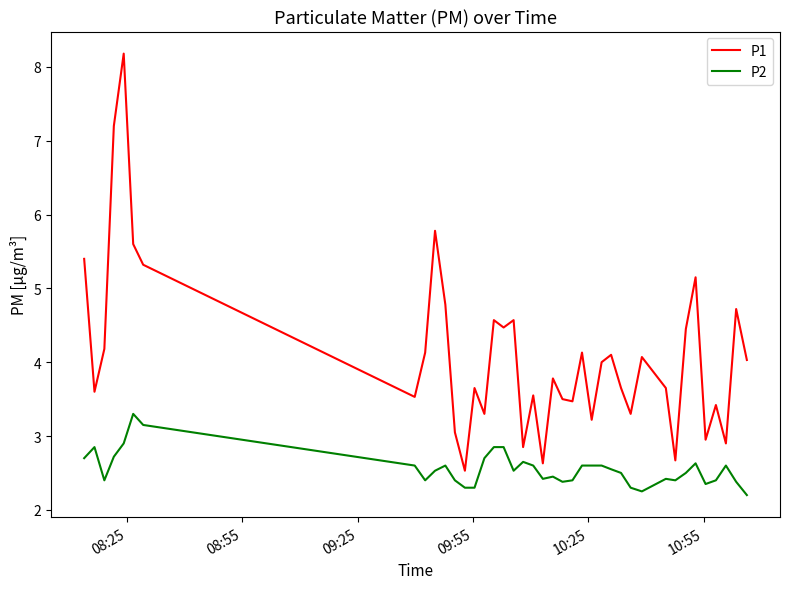

True or false: P1 and P2 intersect in this chart.

False